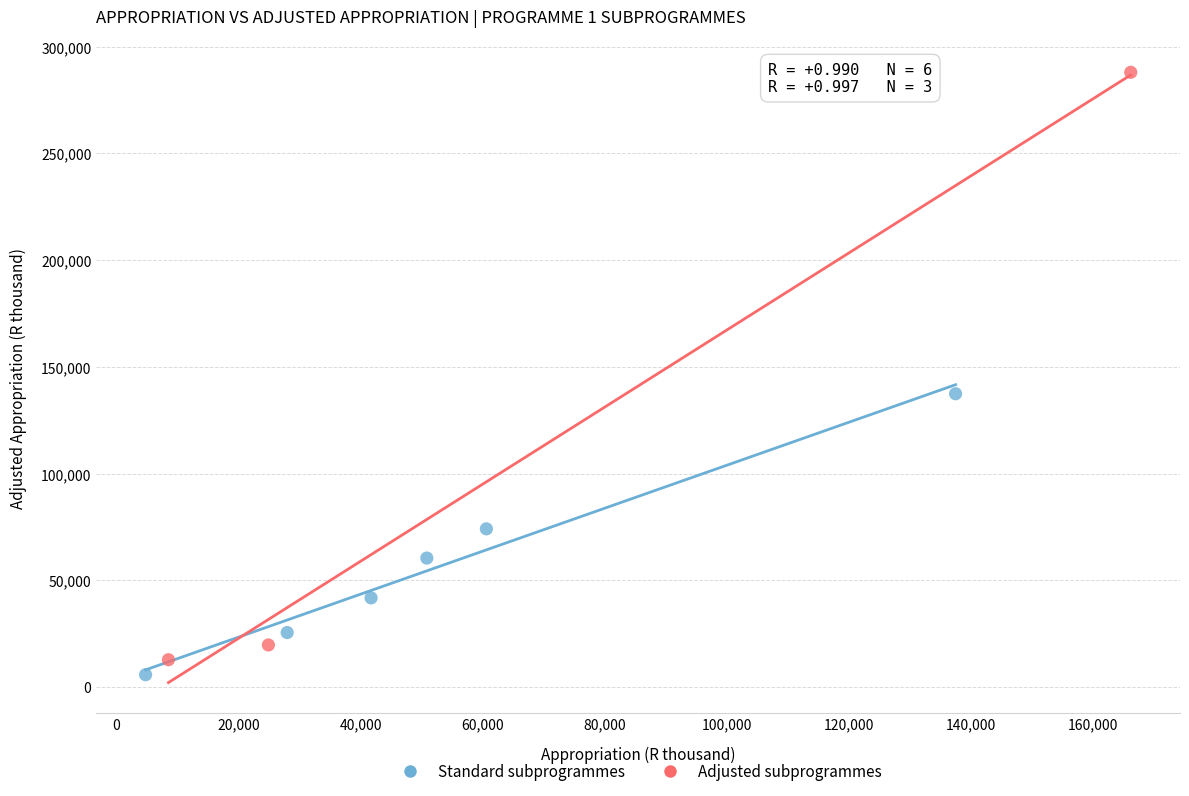

What are all the series names shown in the legend?

Standard subprogrammes, Adjusted subprogrammes